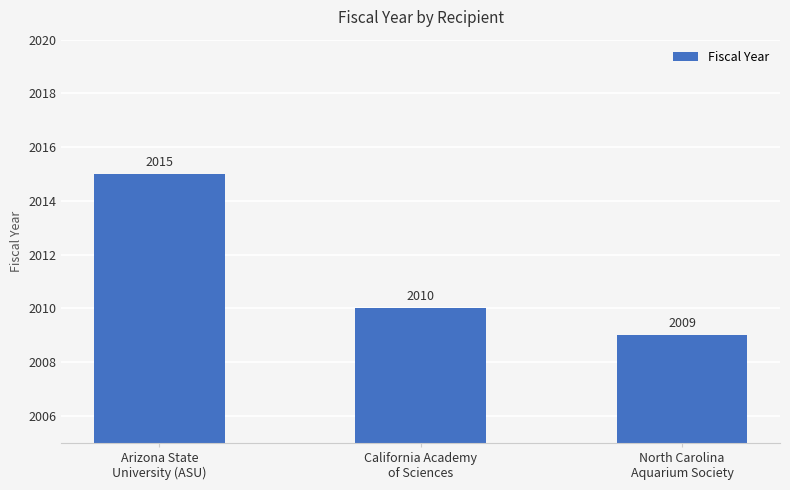

Is it true that the value at California Academy
of Sciences is 3192?

False